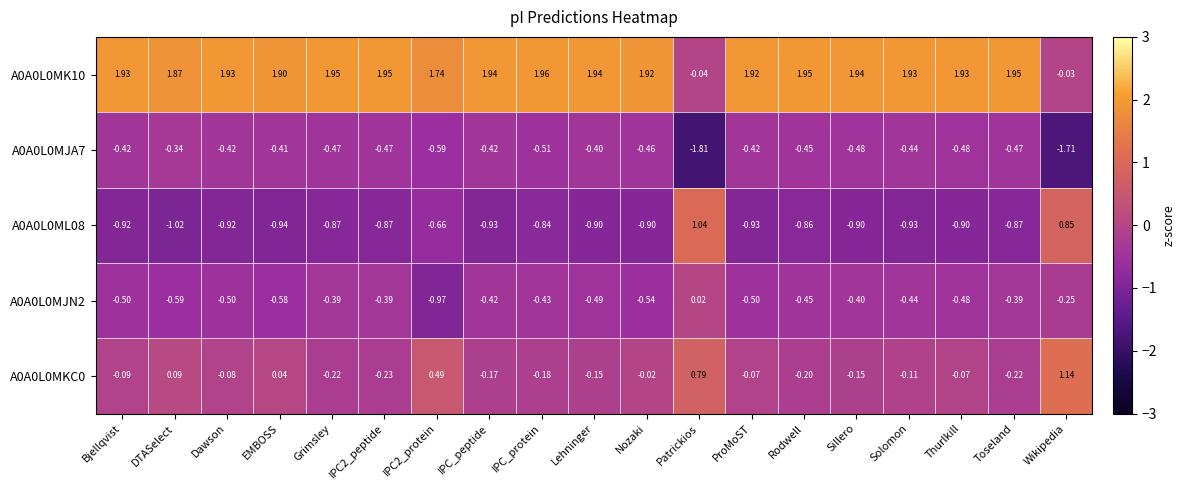

How many series are shown in this chart?

5